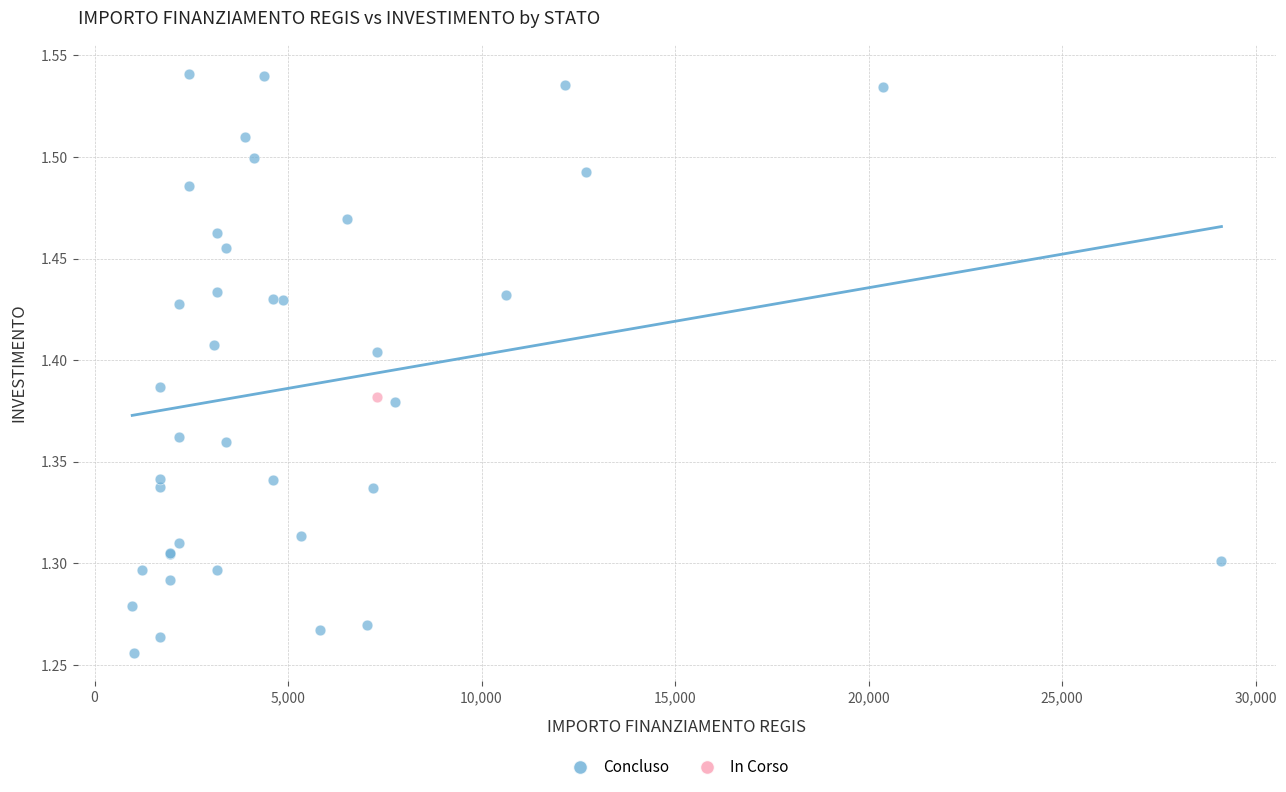

What are all the series names shown in the legend?

Concluso, In Corso